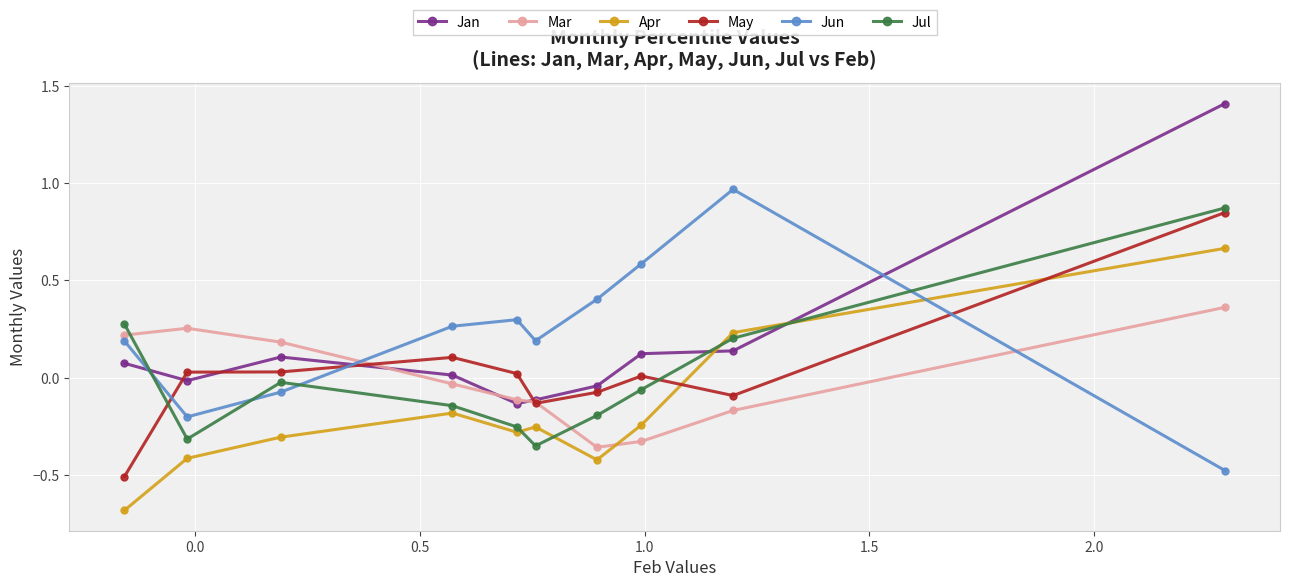

What is the minimum value shown in the chart?

-0.7